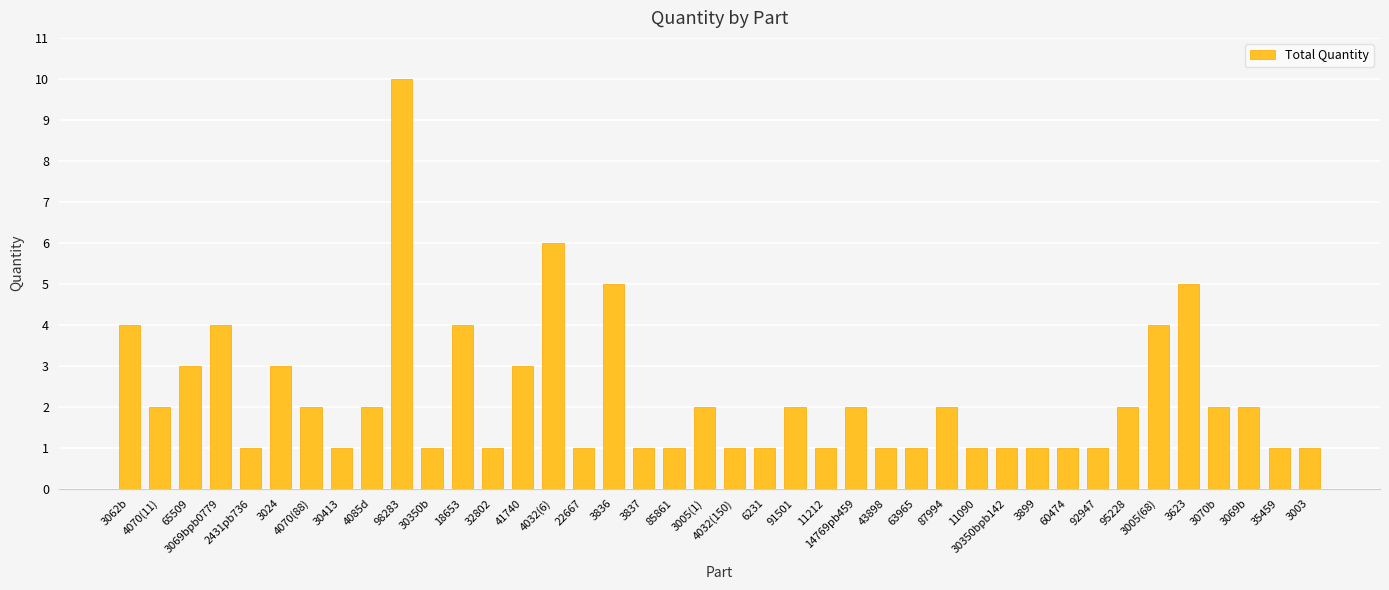

Count the number of data series in this chart.

1